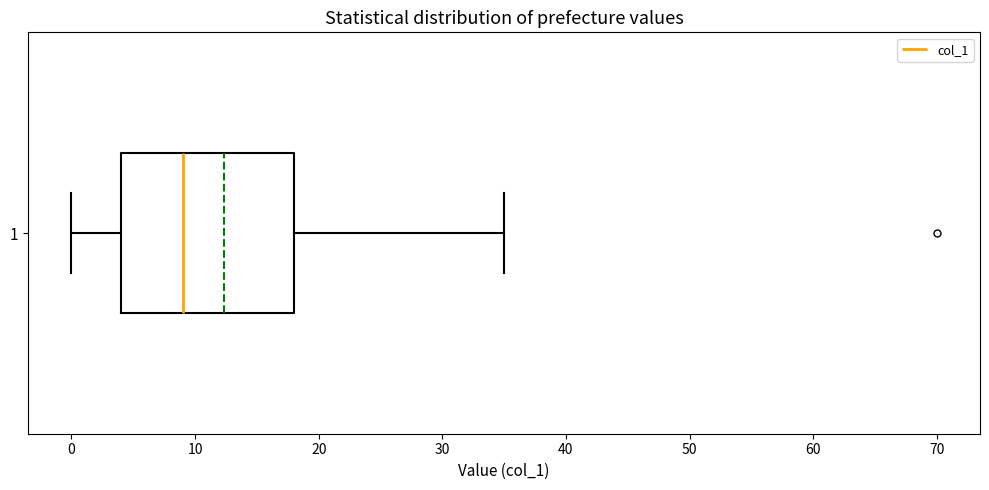

Transcribe this box plot: give where the median line is, the range the box spans, and where the two whiskers end, as read against the x-axis. The values are not printed on the chart, so give them approximately, as read against the axis.

median 9, box 4 to 18, whiskers 0 to 35